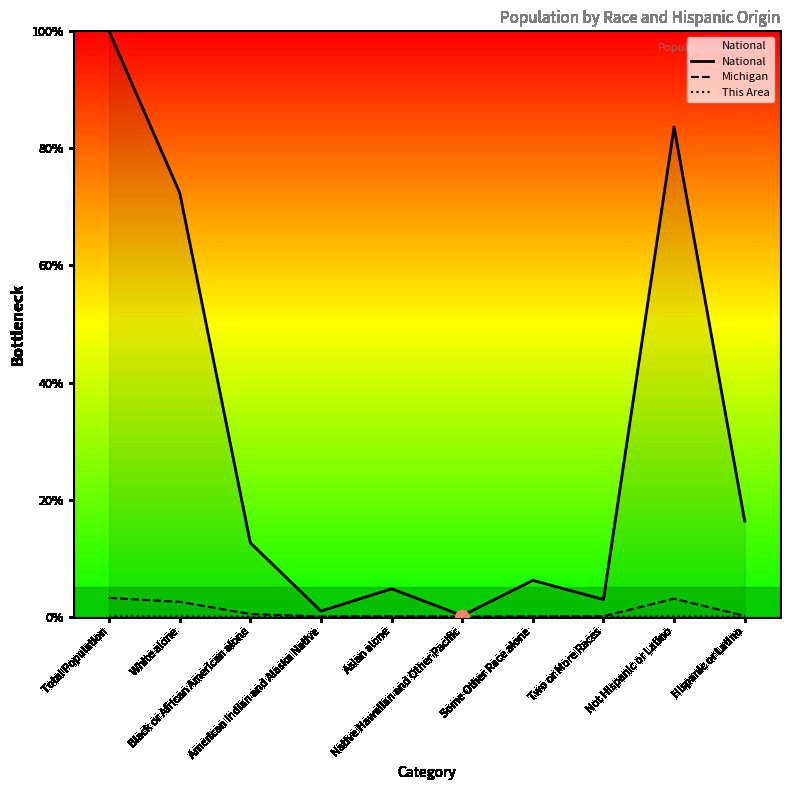

What is the total value across all series at Hispanic or Latino?

16.5